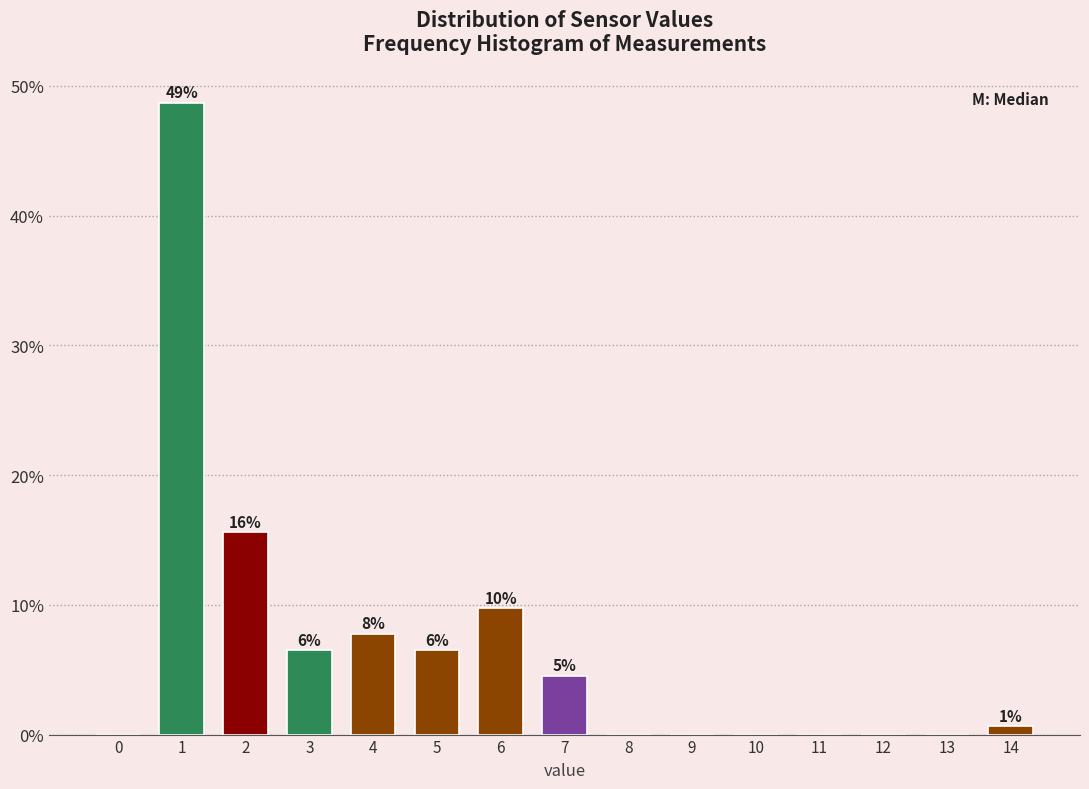

Are the bars horizontal?

No